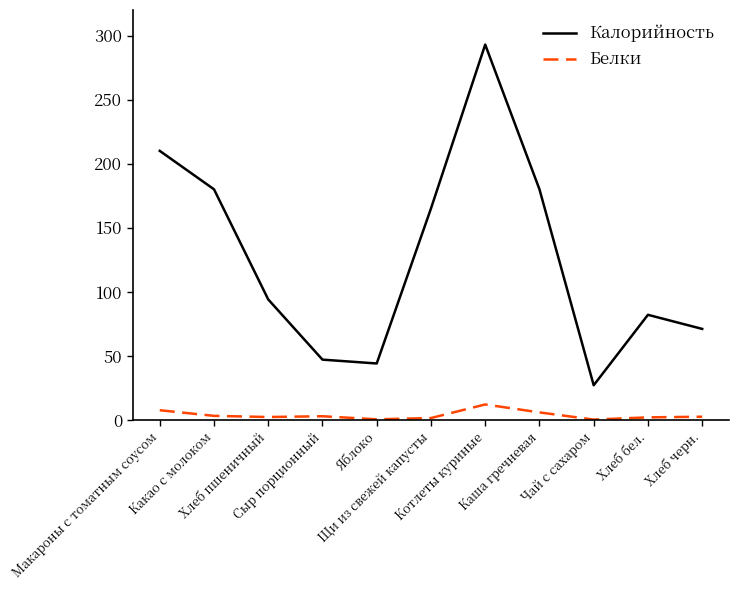

At Хлеб черн., list the series in order from largest to smallest.

Калорийность, Белки